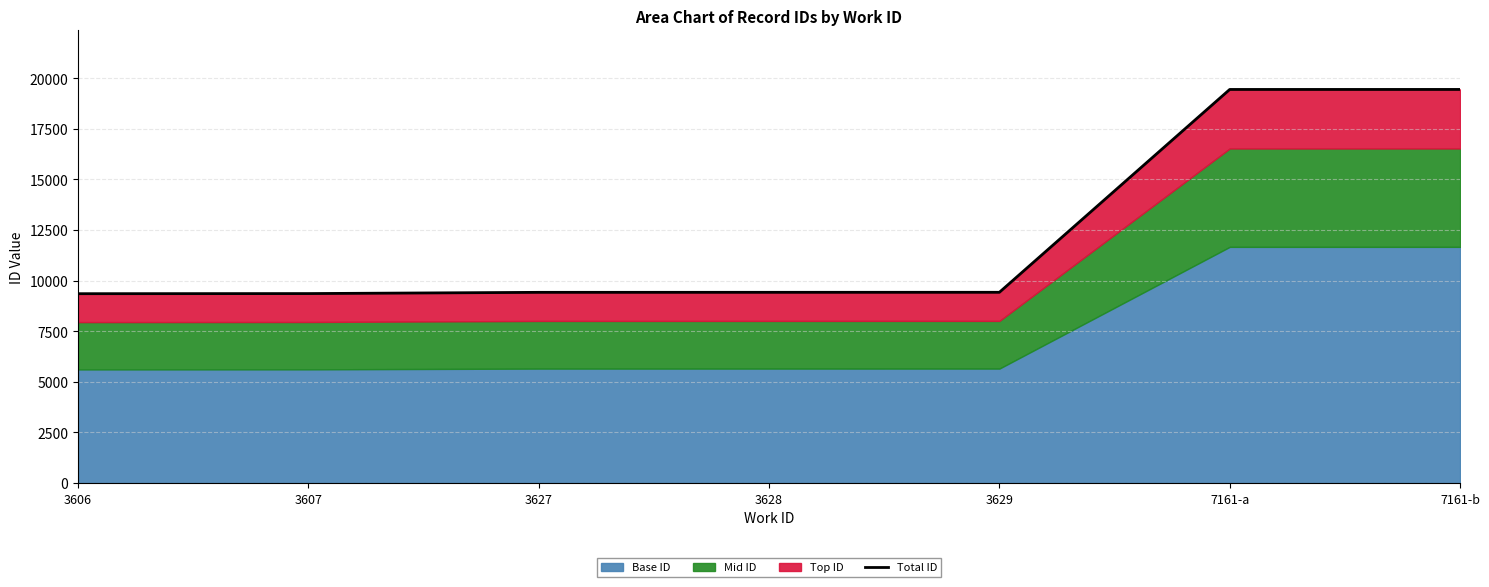

What is the average value?

12262